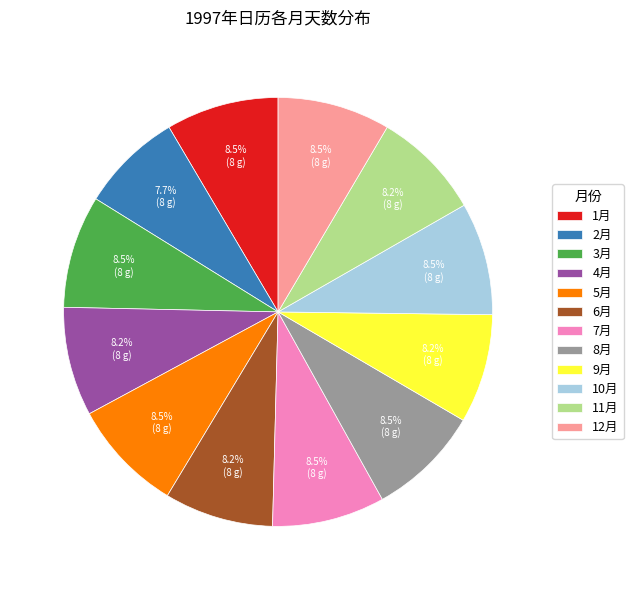

What is the ratio of the value at 8月 to the value at 1月?

1.0